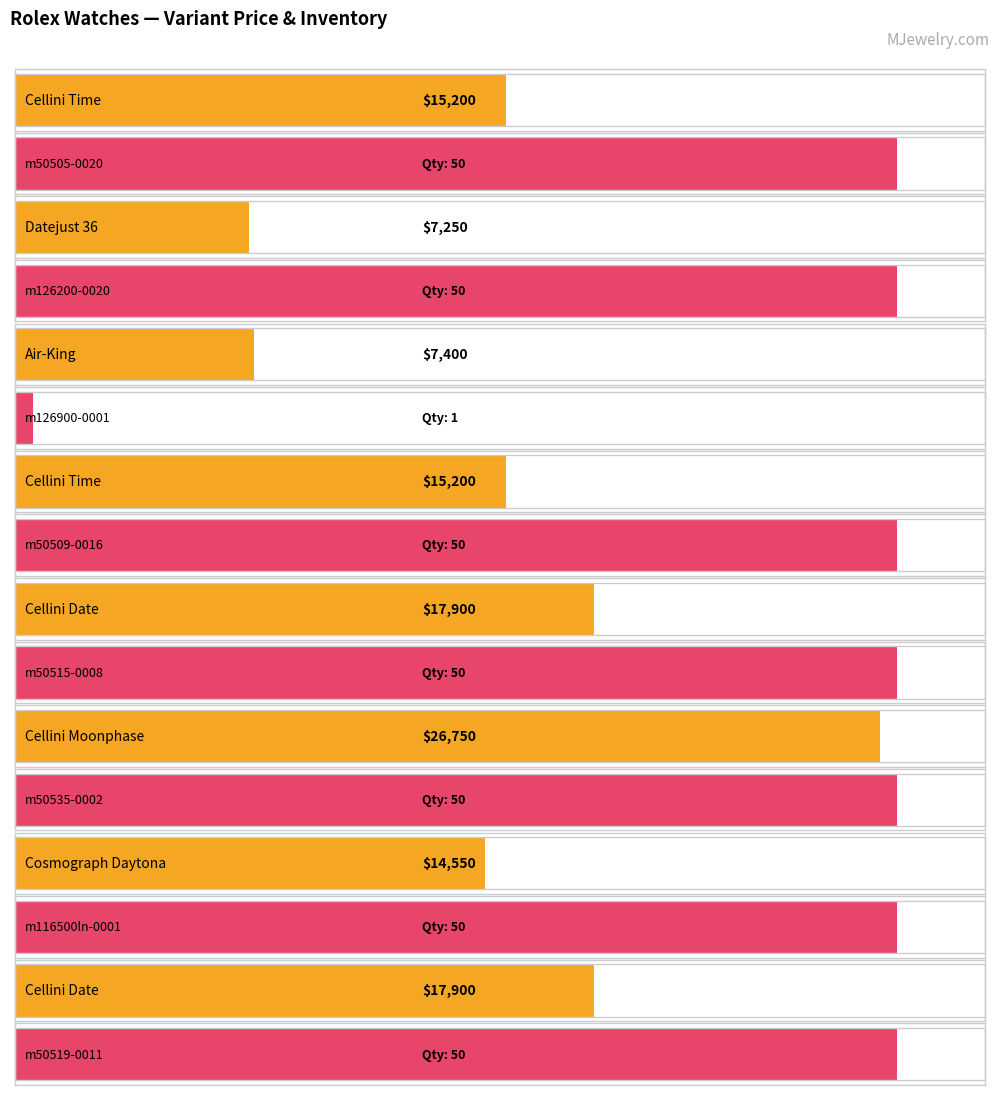

What position from the right is Cellini Time
m50509-0016?

5